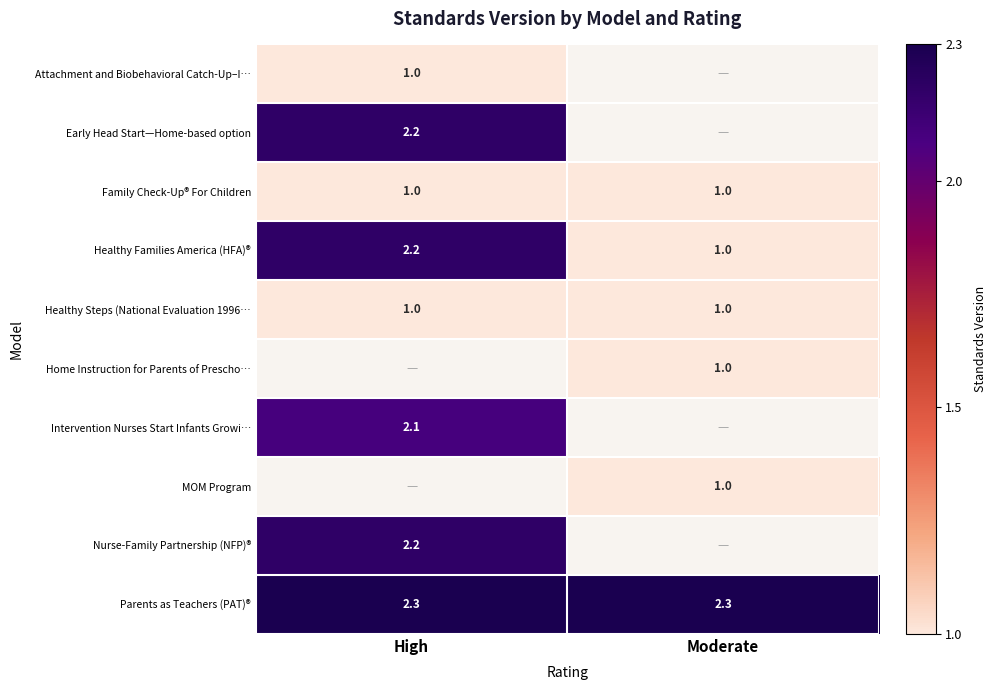

Read the Parents as Teachers (PAT)® value at High.

2.3